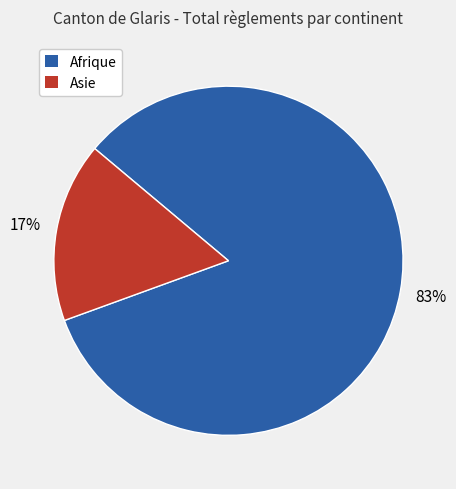

To the nearest percent, what is the average slice percentage?

50%